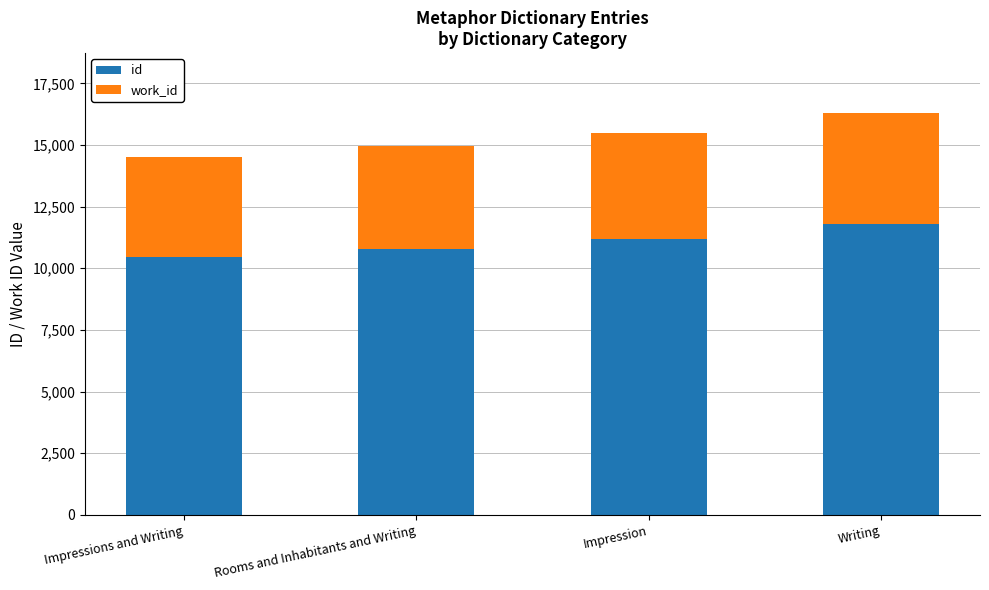

Are the bars horizontal?

No